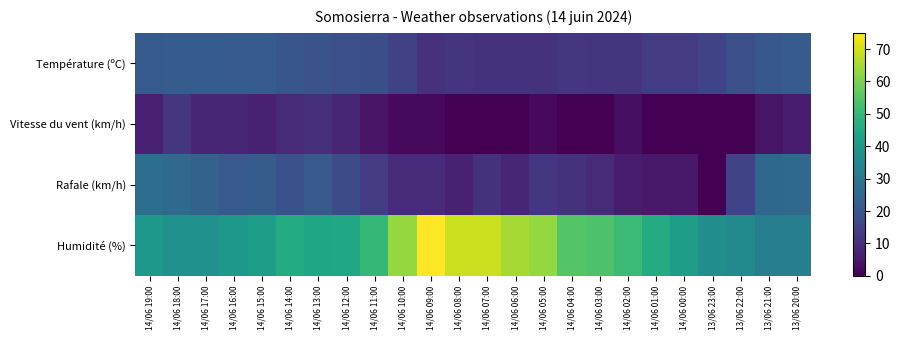

Count the number of categories in the chart.

24